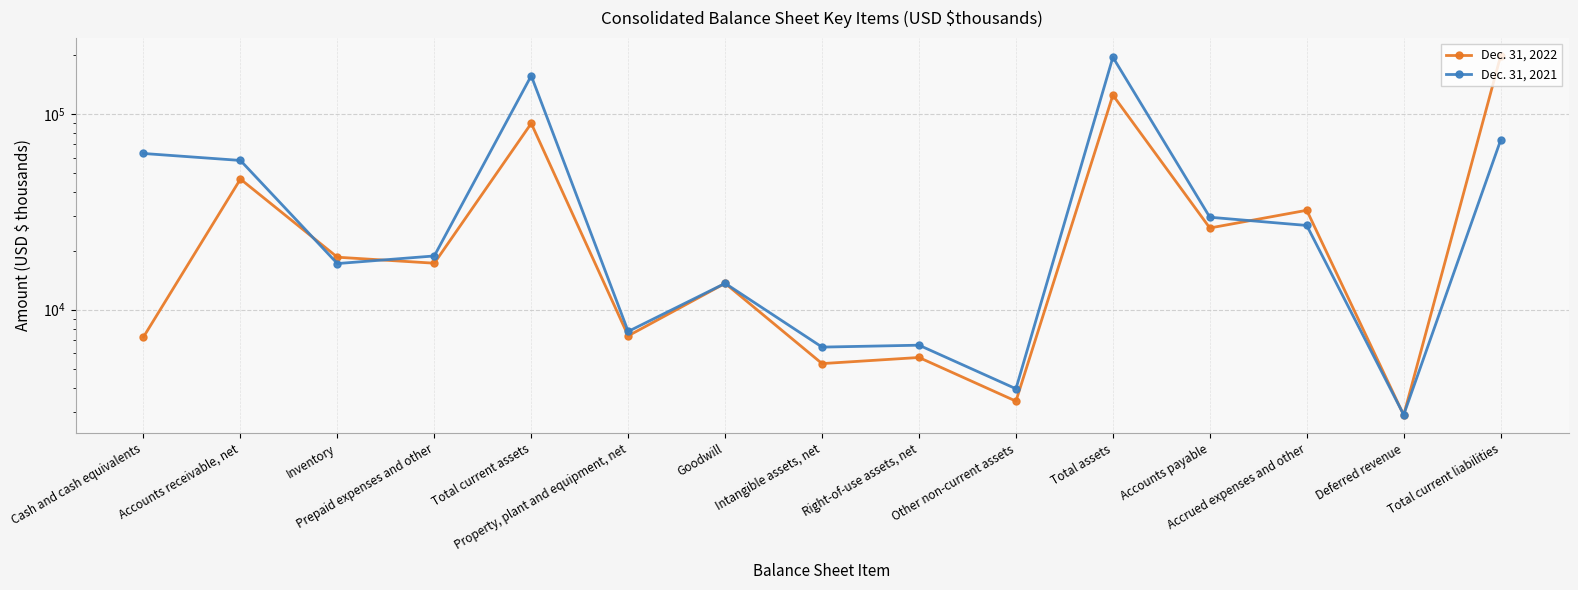

How many lines are shown in the chart?

2